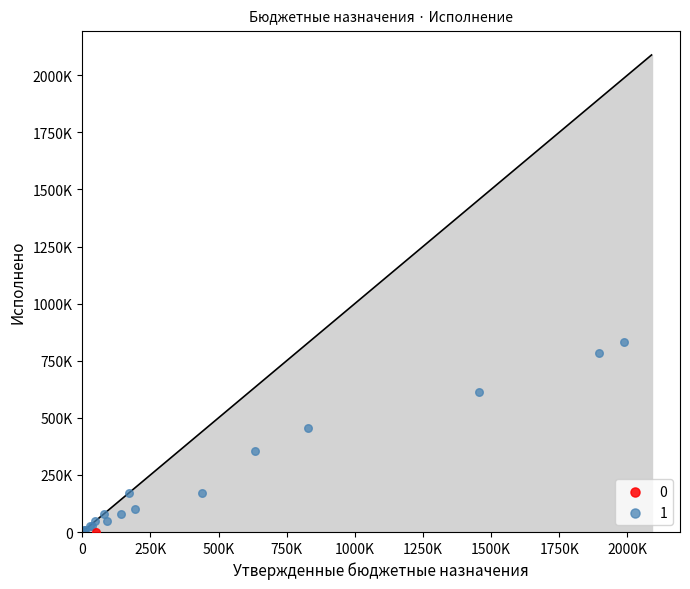

What are all the series names shown in the legend?

0, 1